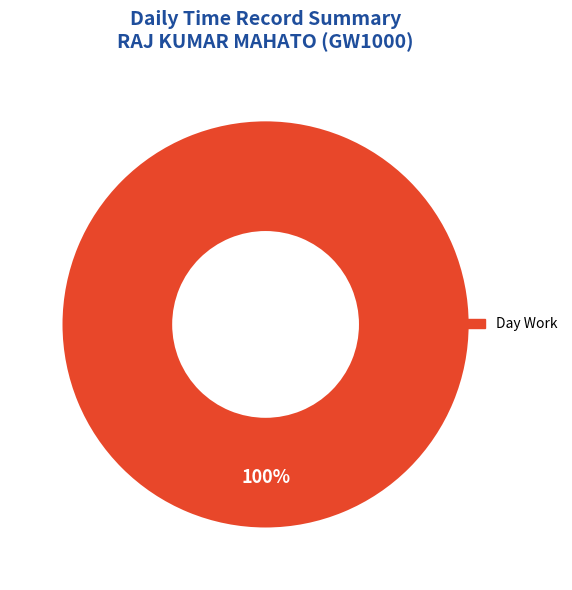

Is there any slice that represents more than half of the pie?

Yes